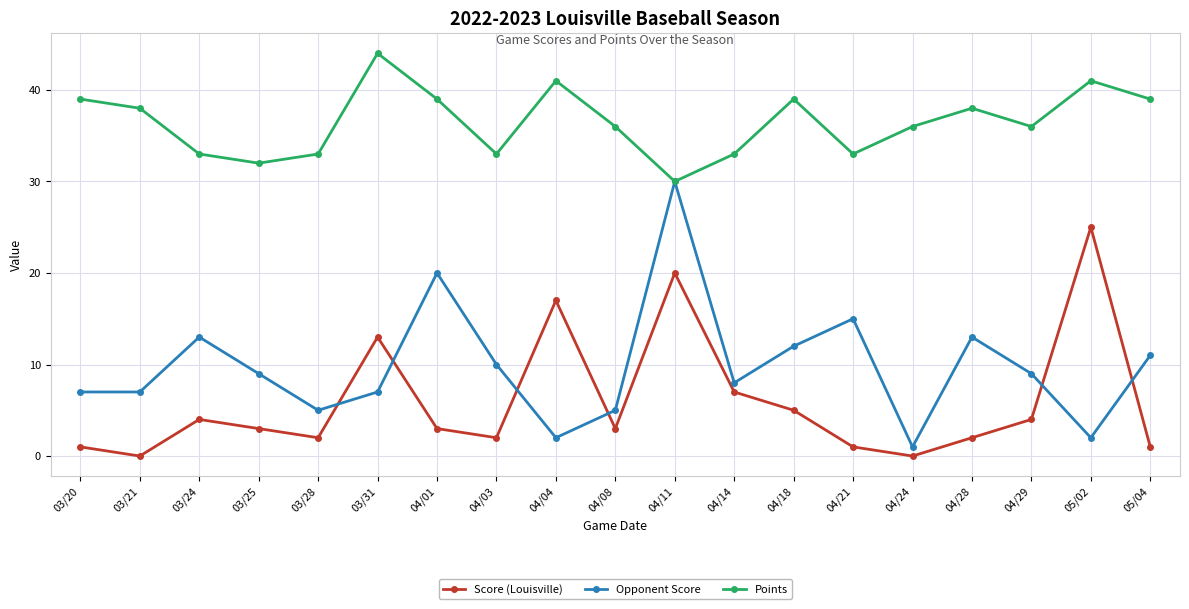

What are all the series names shown in the legend?

Score (Louisville), Opponent Score, Points